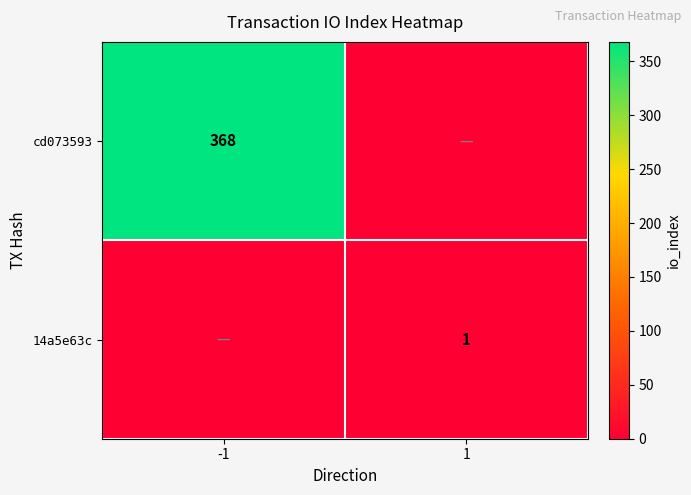

The value of cd073593 at -1 is 482. True or false?

False